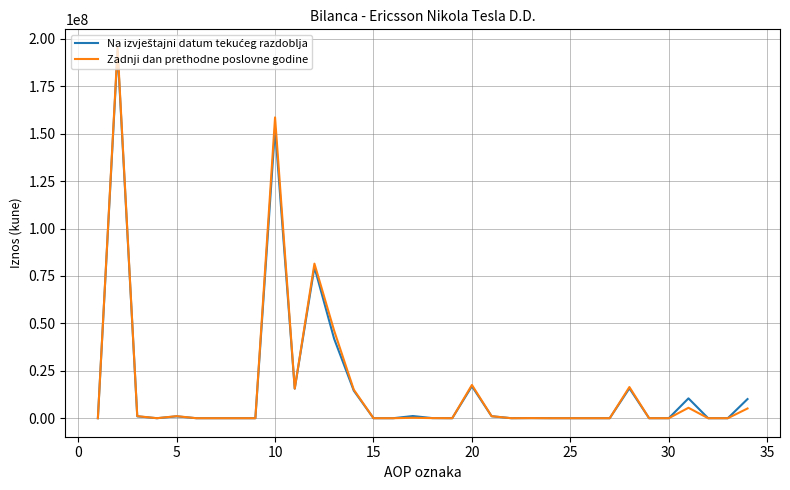

What is the maximum value for Zadnji dan prethodne poslovne godine?

195275284